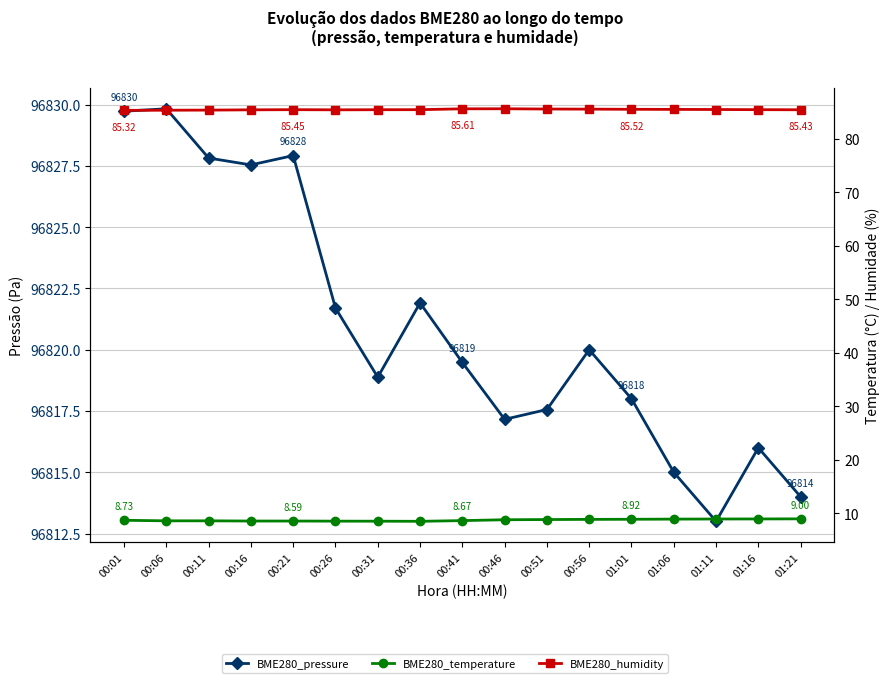

In BME280_pressure, how many points are higher than both neighbors (excluding endpoints)?

5